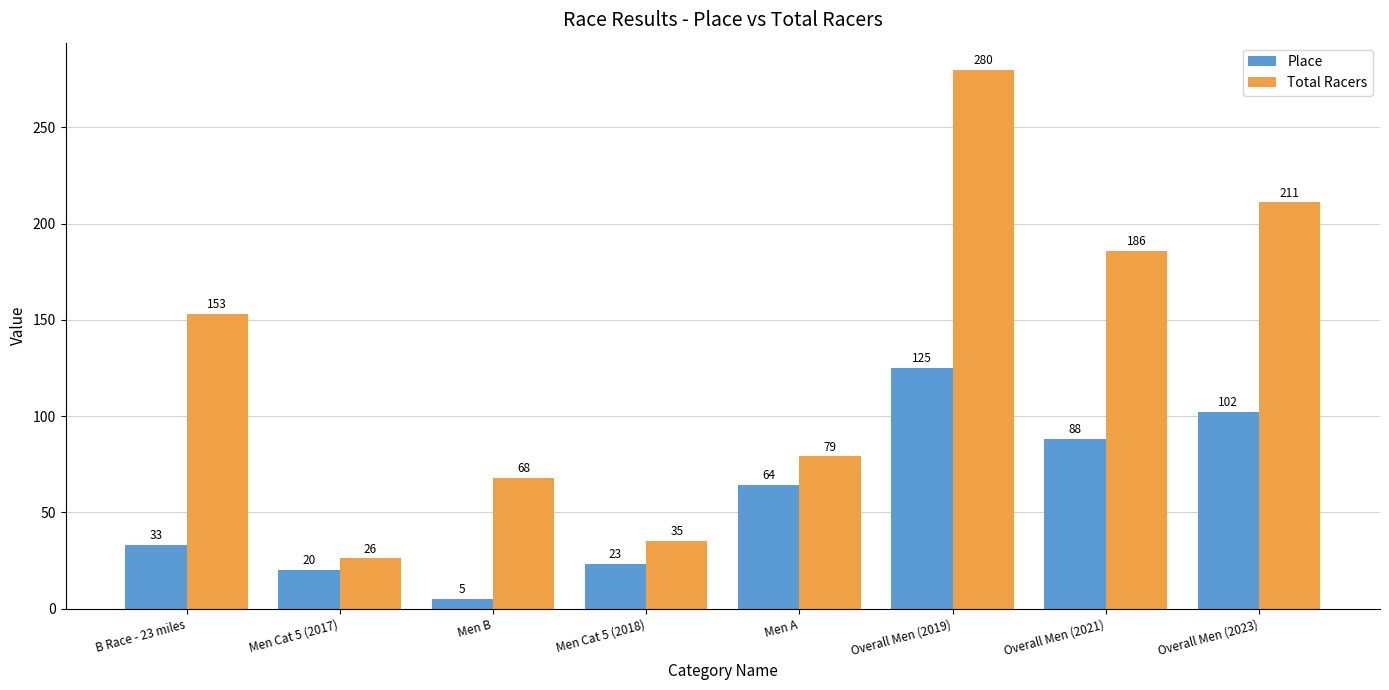

Which series changed the most between Men B and Men A?

Place